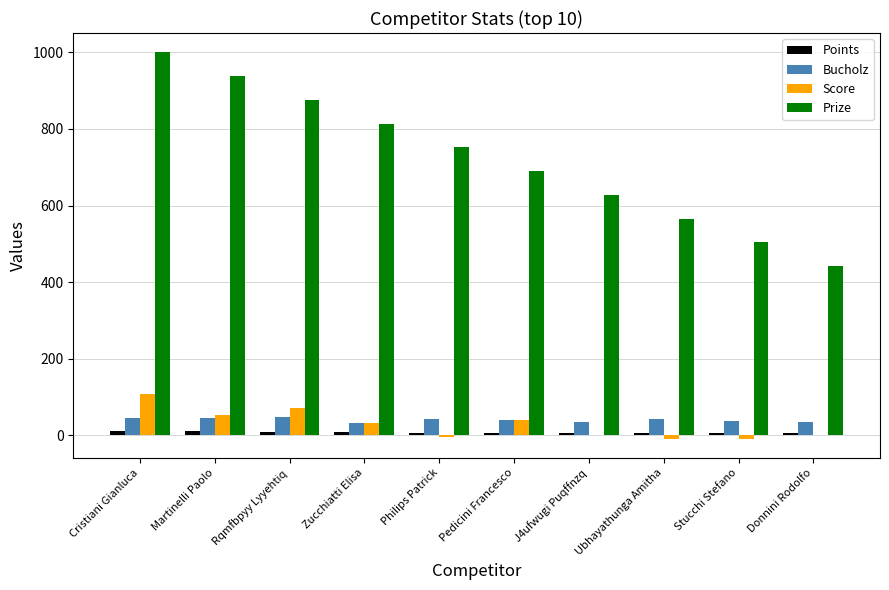

Does the chart contain stacked bars?

No